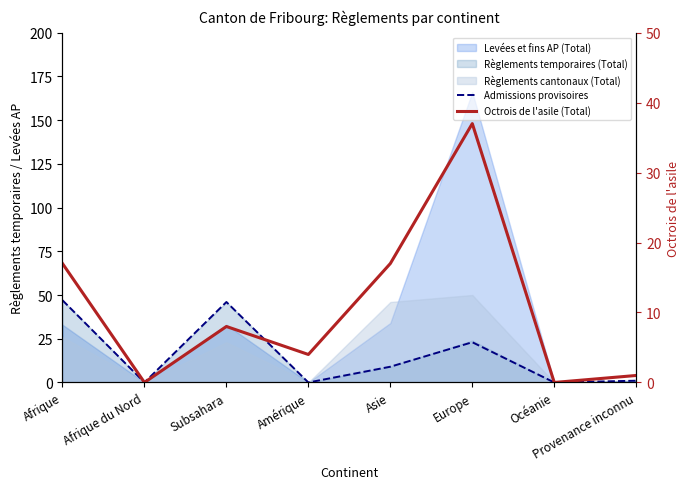

At which category does Octrois de l'asile (Total) reach its first local peak?

Subsahara